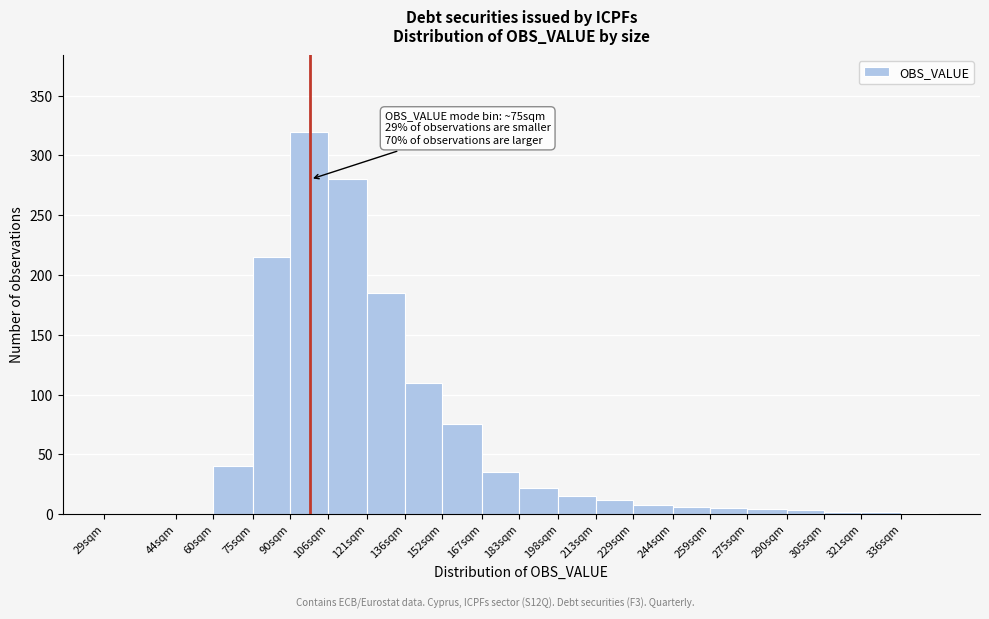

At which category does the chart reach its peak across all series?

90sqm